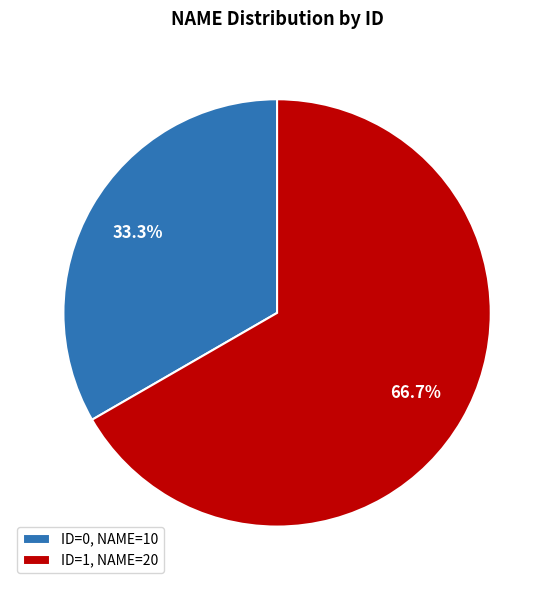

Rank the categories by value from lowest to highest.

ID=0, NAME=10, ID=1, NAME=20